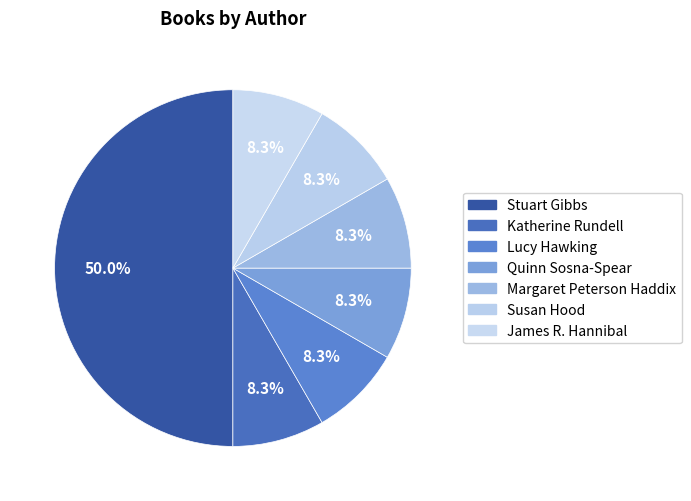

Is there any slice that represents more than half of the pie?

No